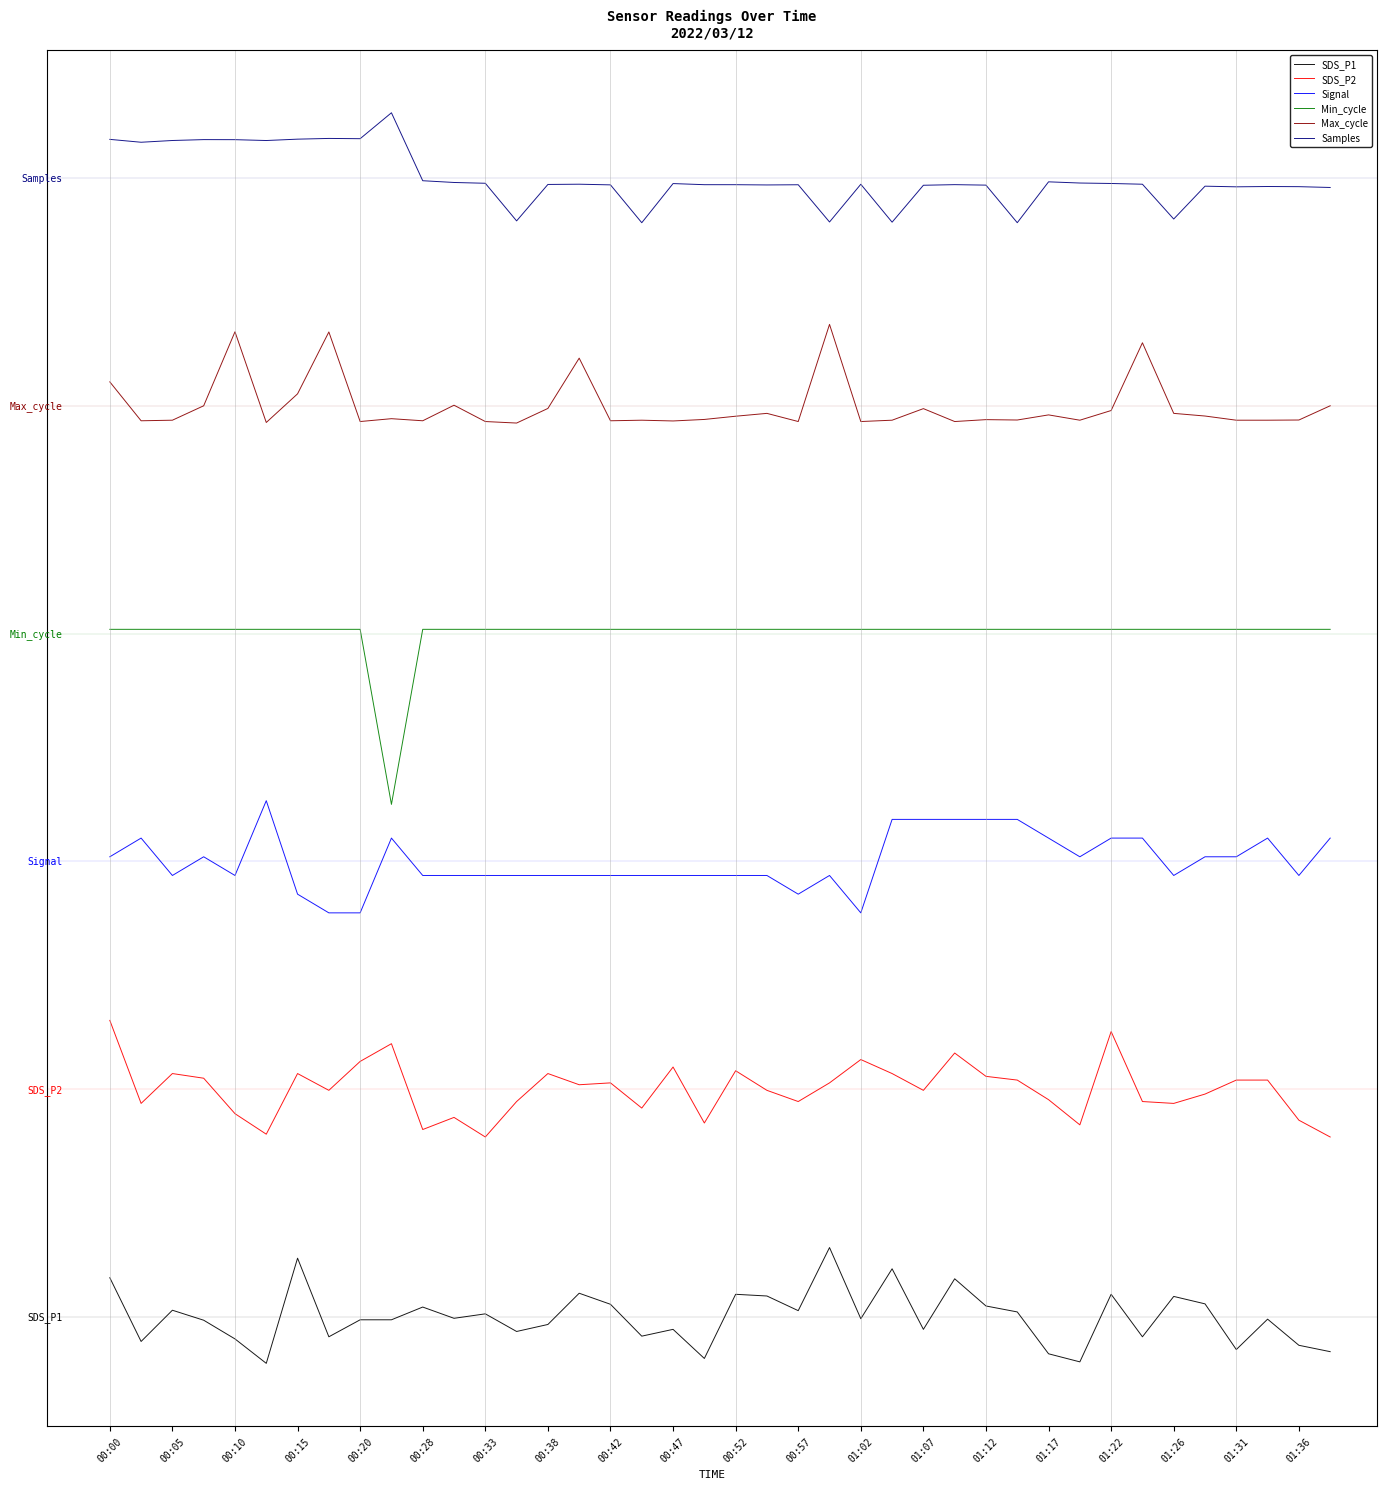

Is this an area chart (filled region under the line)?

No